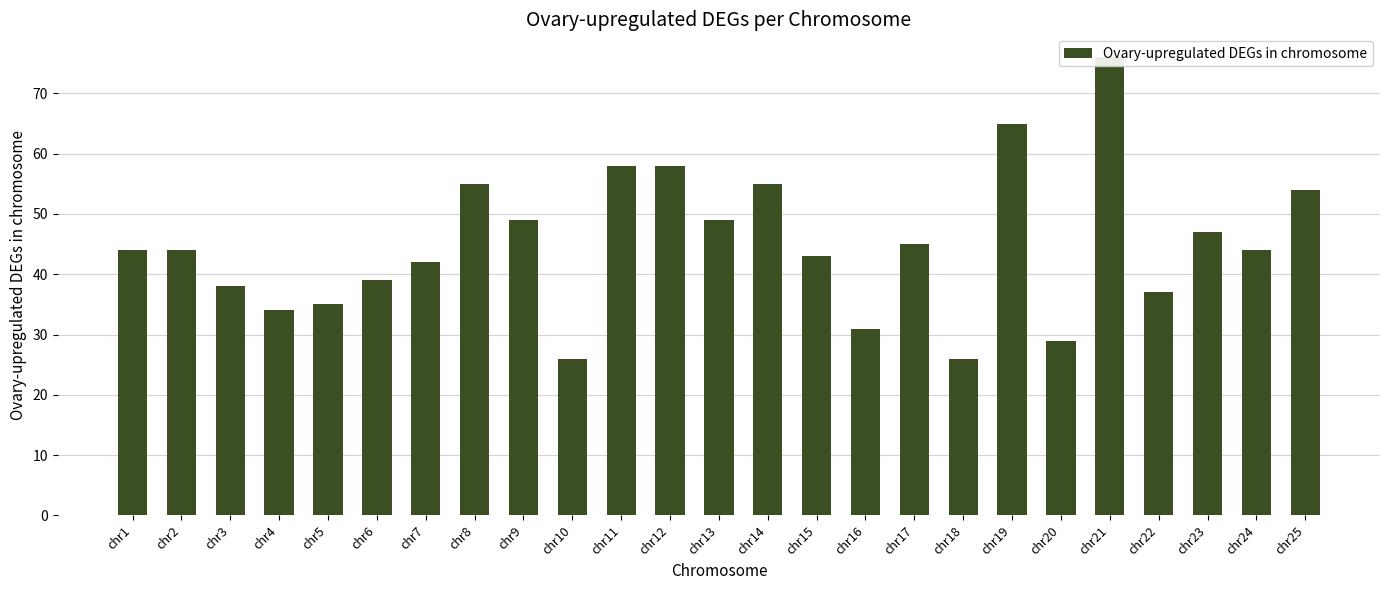

Reading left to right, list all the values displayed in this chart.

chr1=44	chr2=44	chr3=38	chr4=34	chr5=35	chr6=39	chr7=42	chr8=55	chr9=49	chr10=26	chr11=58	chr12=58	chr13=49	chr14=55	chr15=43	chr16=31	chr17=45	chr18=26	chr19=65	chr20=29	chr21=76	chr22=37	chr23=47	chr24=44	chr25=54